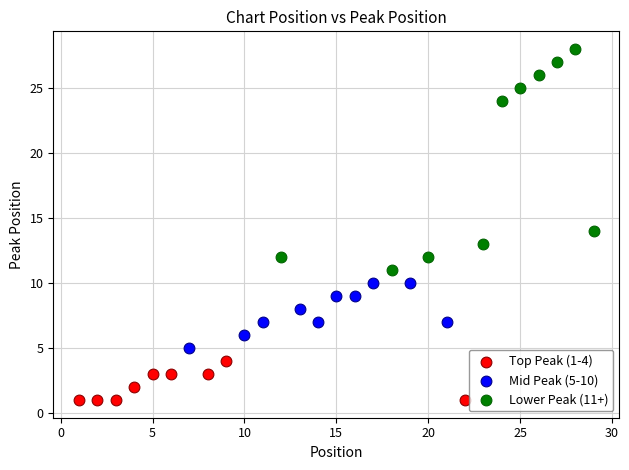

Which series has the widest spread of Y values?

Lower Peak (11+)